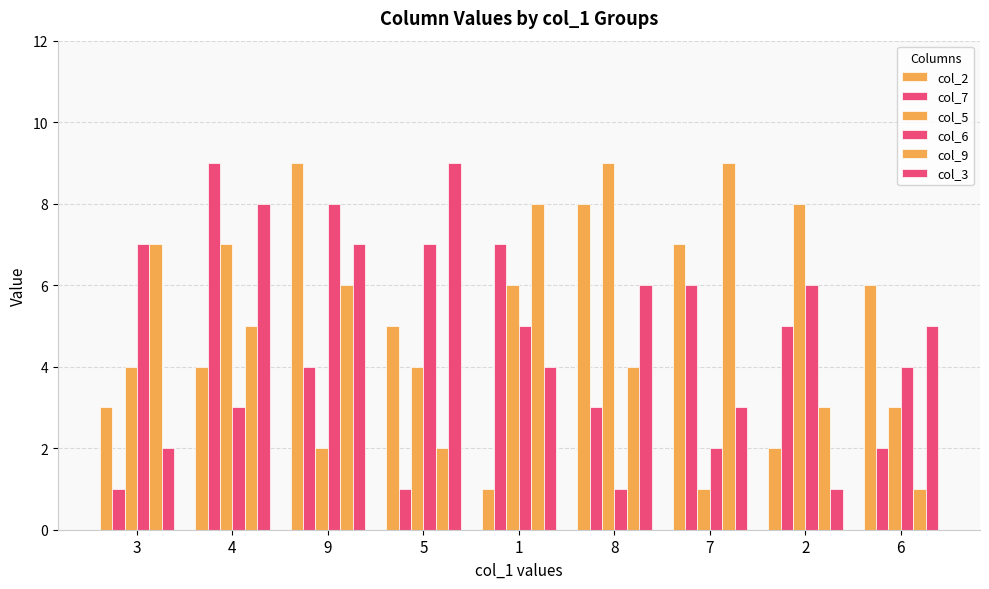

How many data points does each series have?

9